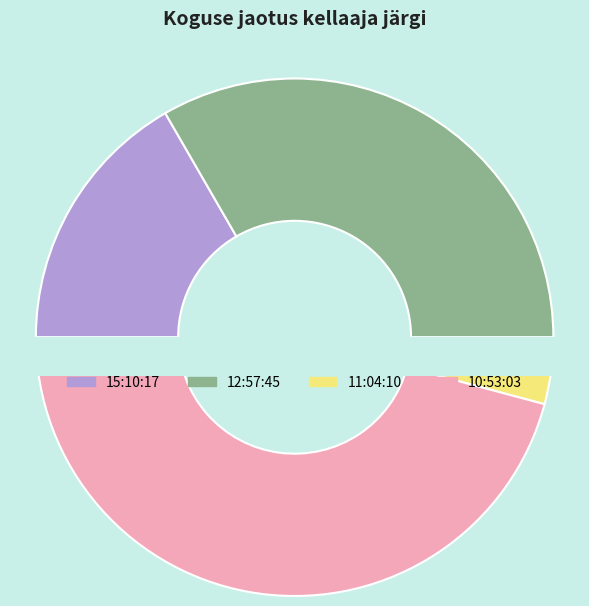

To the nearest percent, what portion does 15:10:17 represent?

17%